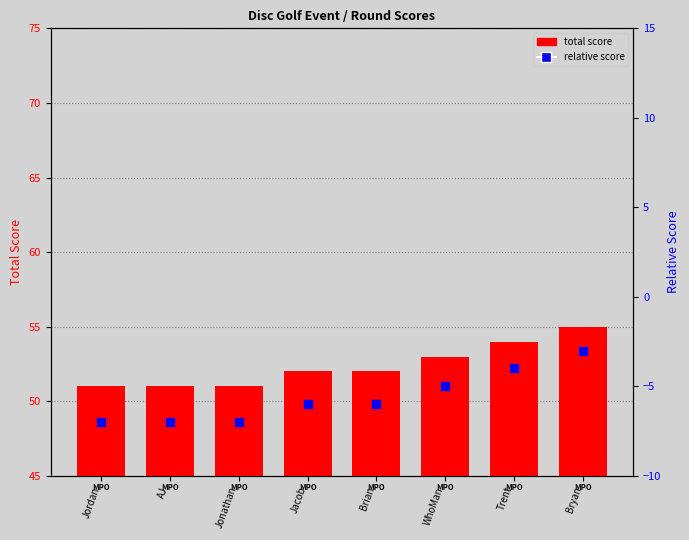

At which category is the sum across all series the highest?

Bryan